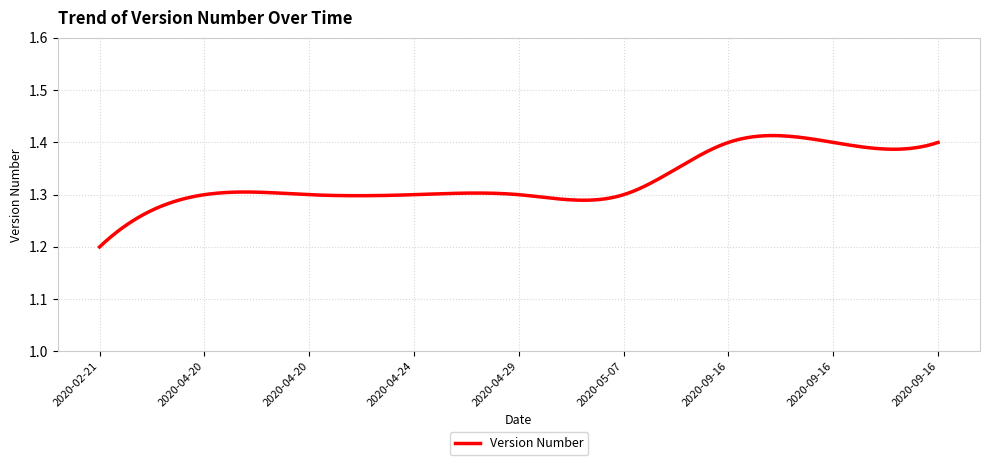

Reading left to right, what are all the values shown in this chart?

1.2	1.3	1.3	1.3	1.3	1.3	1.4	1.4	1.4